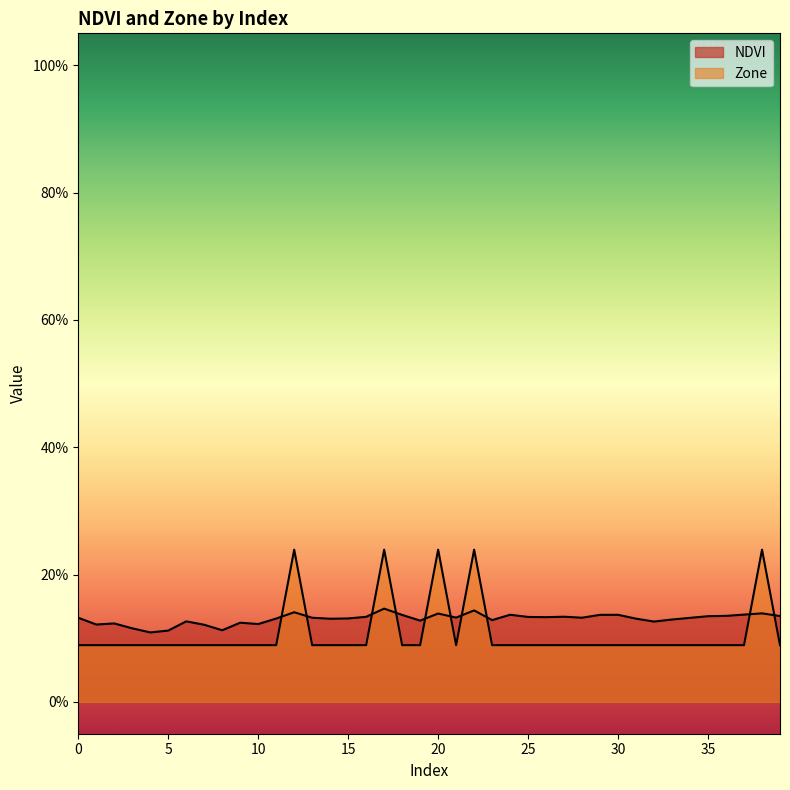

Read the NDVI value at 39.

0.1